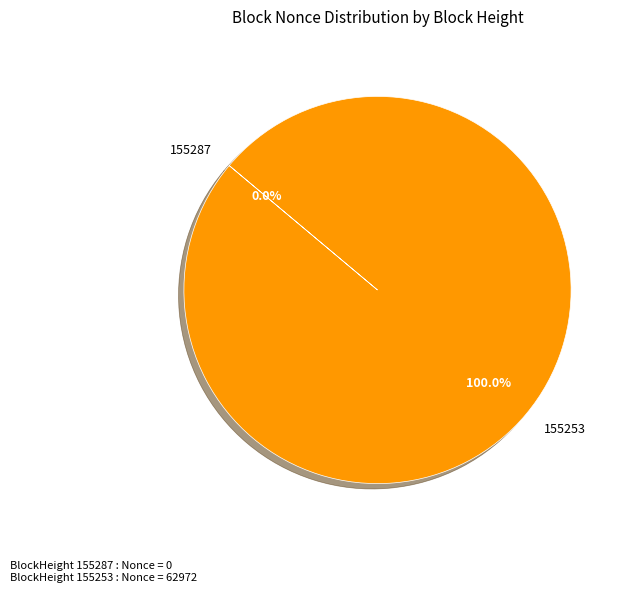

Count the number of slices in the pie.

2